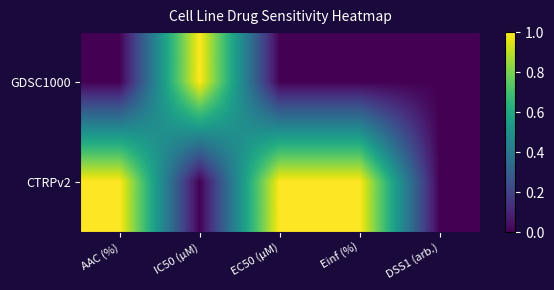

List the series in order of their overall mean, highest first.

CTRPv2, GDSC1000